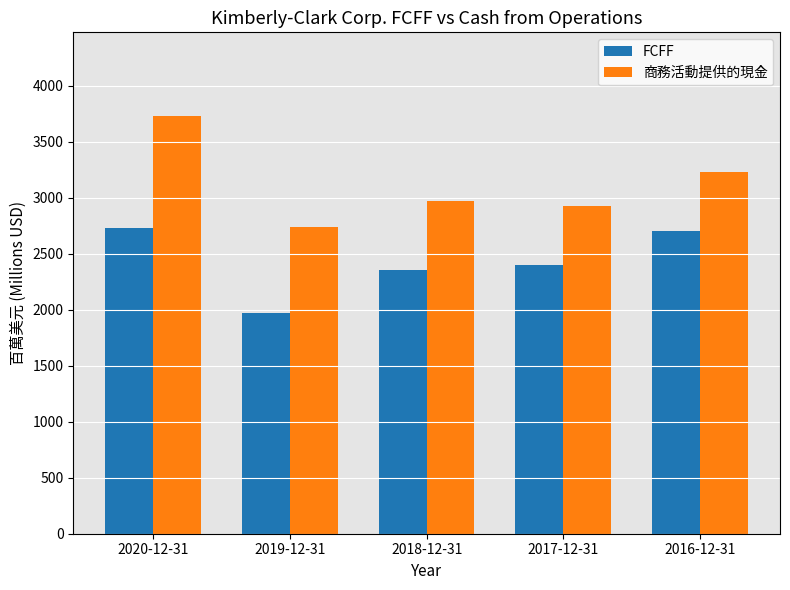

Reading left to right, what are all the values shown in this chart?

FCFF: 2731	1969	2356	2400	2703
商務活動提供的現金: 3729	2736	2970	2929	3232